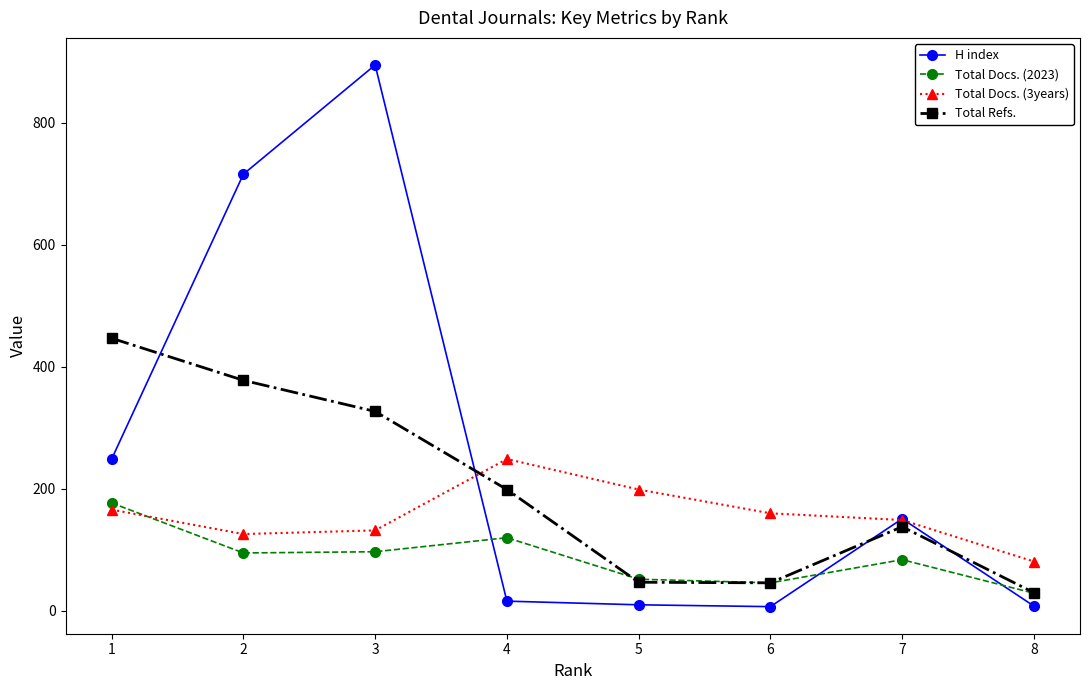

List the series in order of their peak value, lowest first.

Total Docs. (2023), Total Docs. (3years), Total Refs., H index